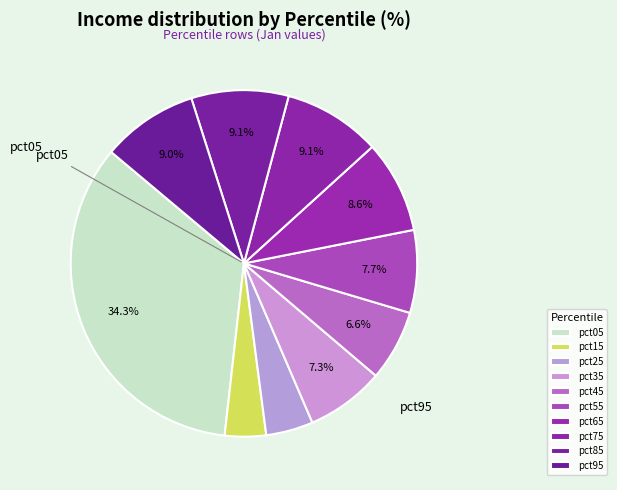

Combined, what portion of the pie is pct05 and pct25?

38.7%